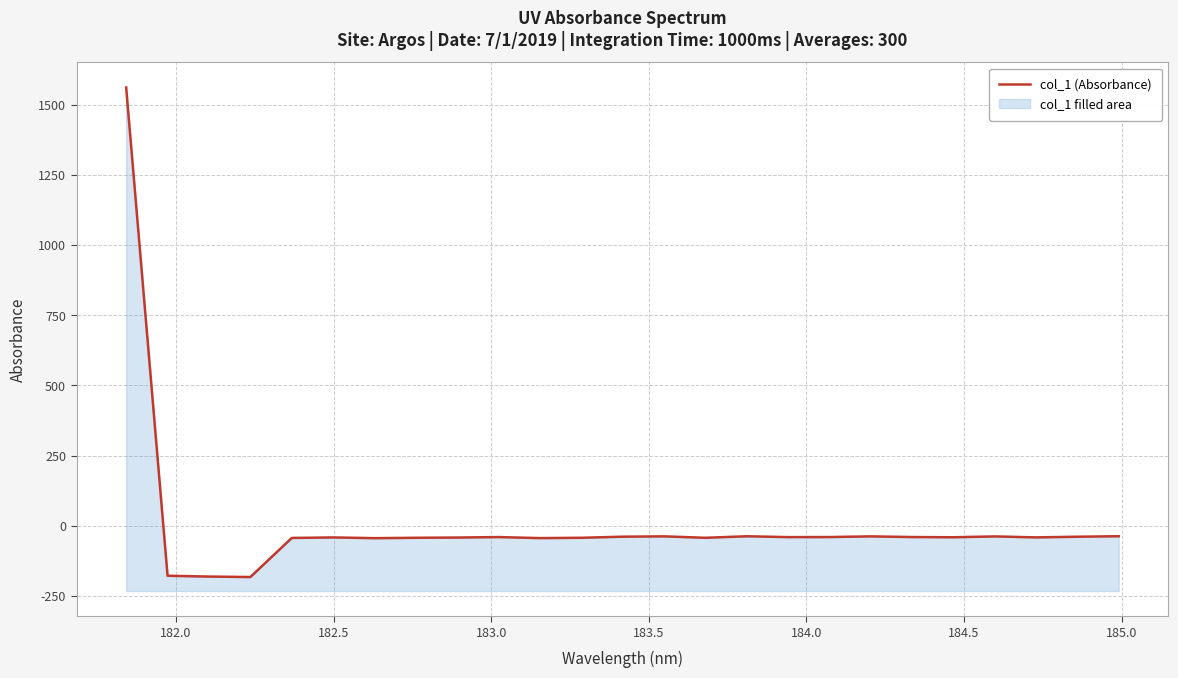

How many lines are shown in the chart?

1